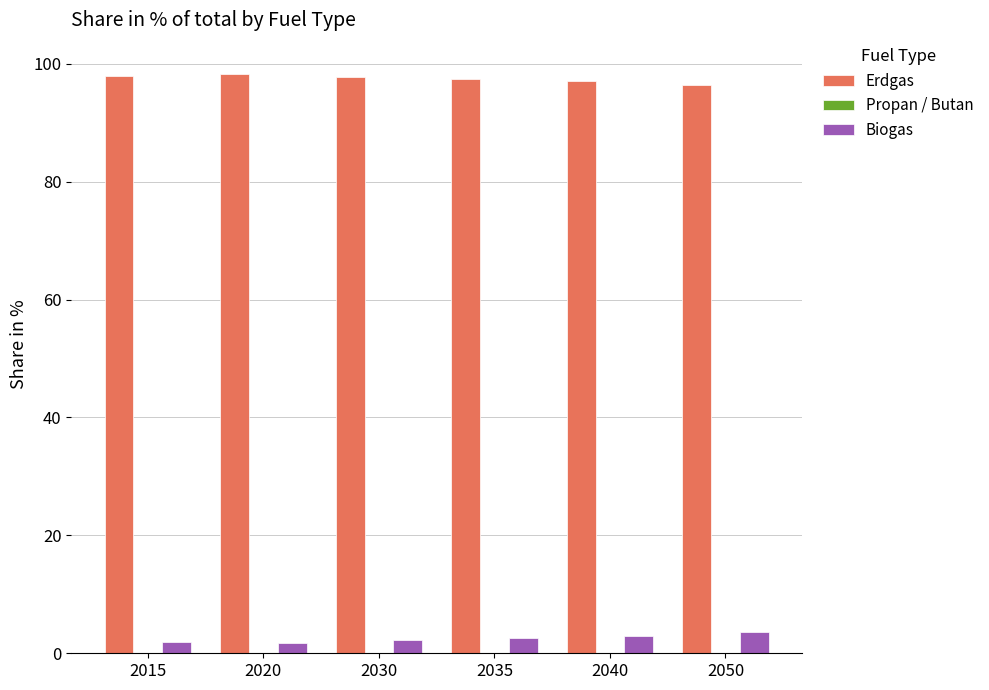

What is the average value of the Erdgas series?

97.5